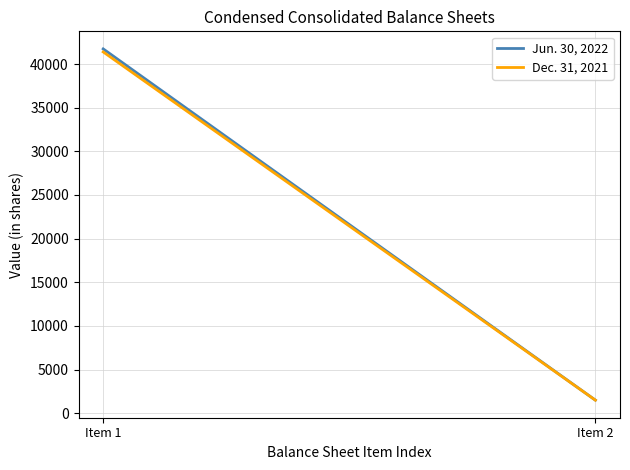

Which series has the largest range (max minus min)?

Jun. 30, 2022